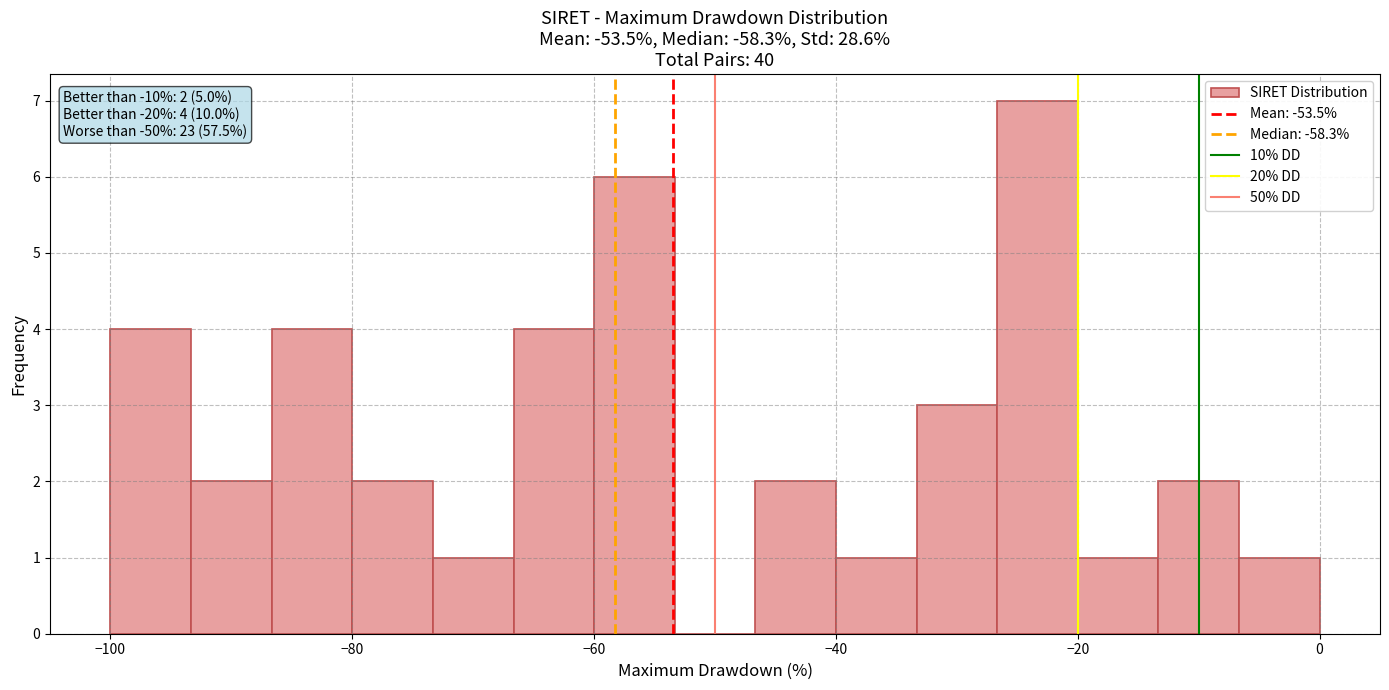

Around what value on the x-axis is the tallest bar? Give the approximate position of its centre, as read against the axis.

-24